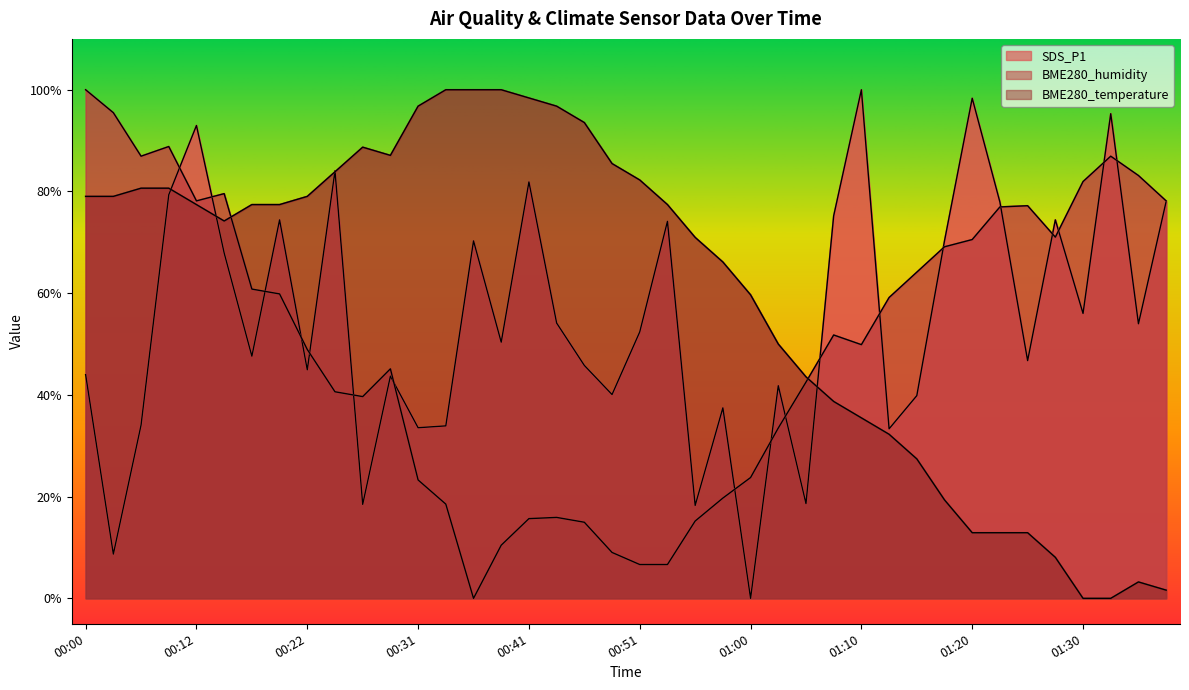

The BME280_temperature series shows 77.4 at 00:17. True or false?

True